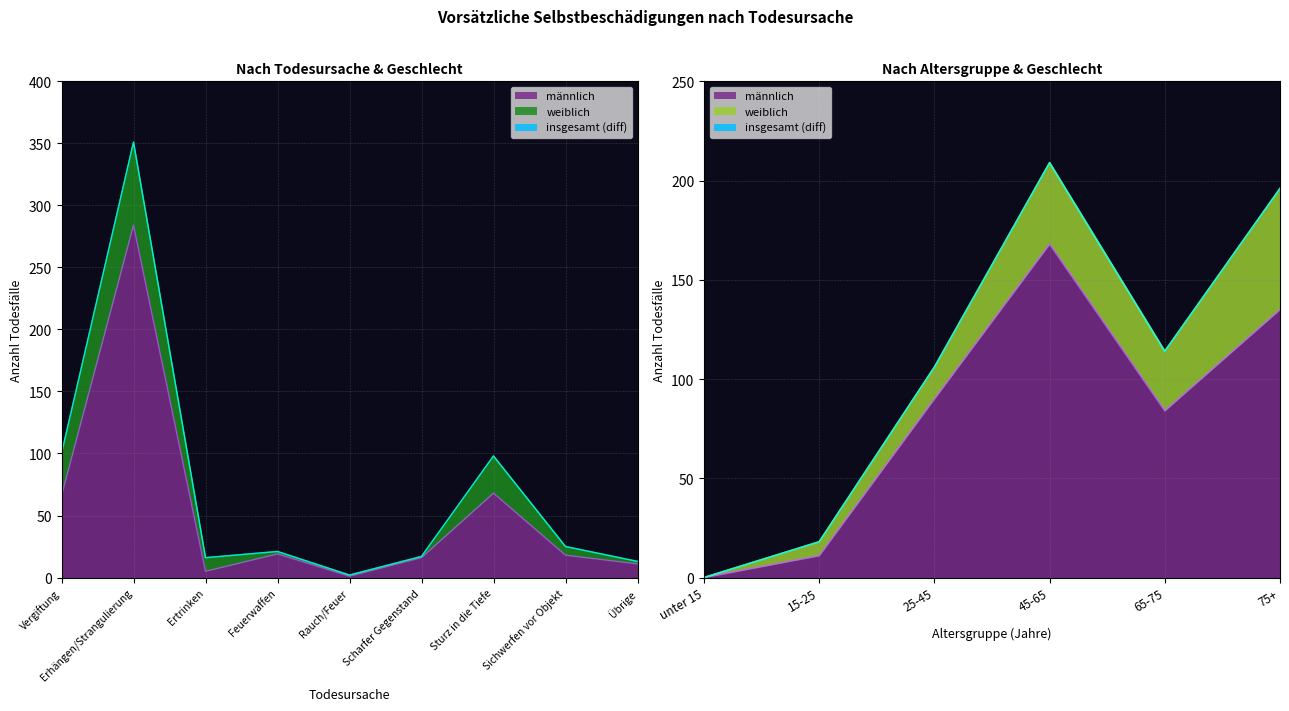

True or false: insgesamt and männlich cross at least once.

False